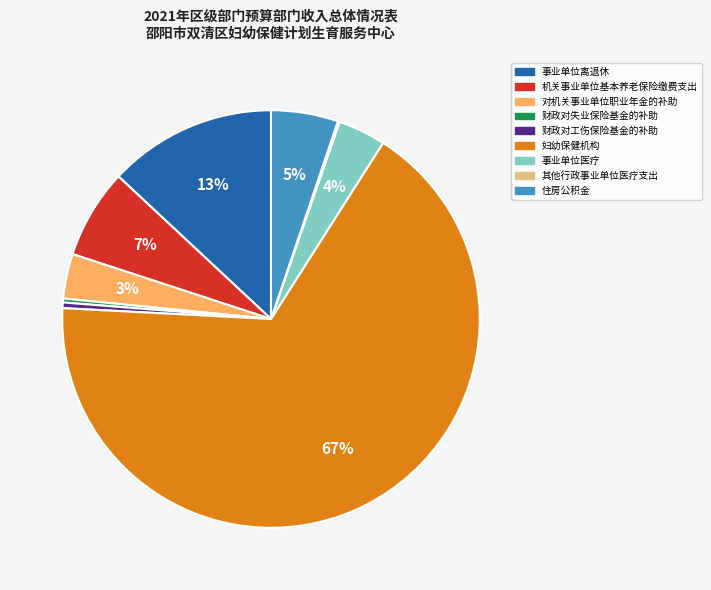

Is the sum of 住房公积金 and 对机关事业单位职业年金的补助 greater than half?

No